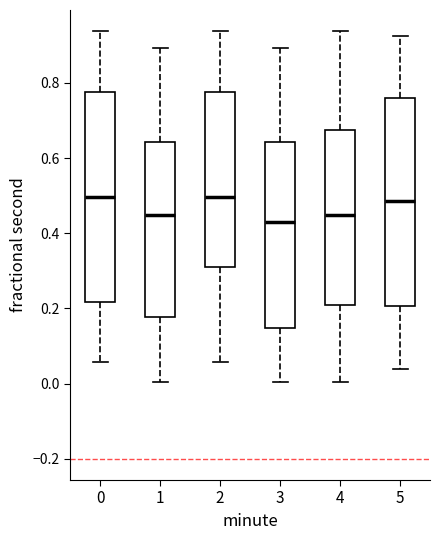

Reading left to right, transcribe this box plot: for each box, give where its median line is, the range the box spans, and where its two whiskers end, as read against the y-axis. The values are not printed on the chart, so give them approximately, as read against the axis.

0: median 0.50, box 0.22 to 0.78, whiskers 0.06 to 0.94
1: median 0.44, box 0.18 to 0.64, whiskers 0.00 to 0.90
2: median 0.50, box 0.32 to 0.78, whiskers 0.06 to 0.94
3: median 0.42, box 0.14 to 0.64, whiskers 0.00 to 0.90
4: median 0.44, box 0.22 to 0.68, whiskers 0.00 to 0.94
5: median 0.48, box 0.20 to 0.76, whiskers 0.04 to 0.92